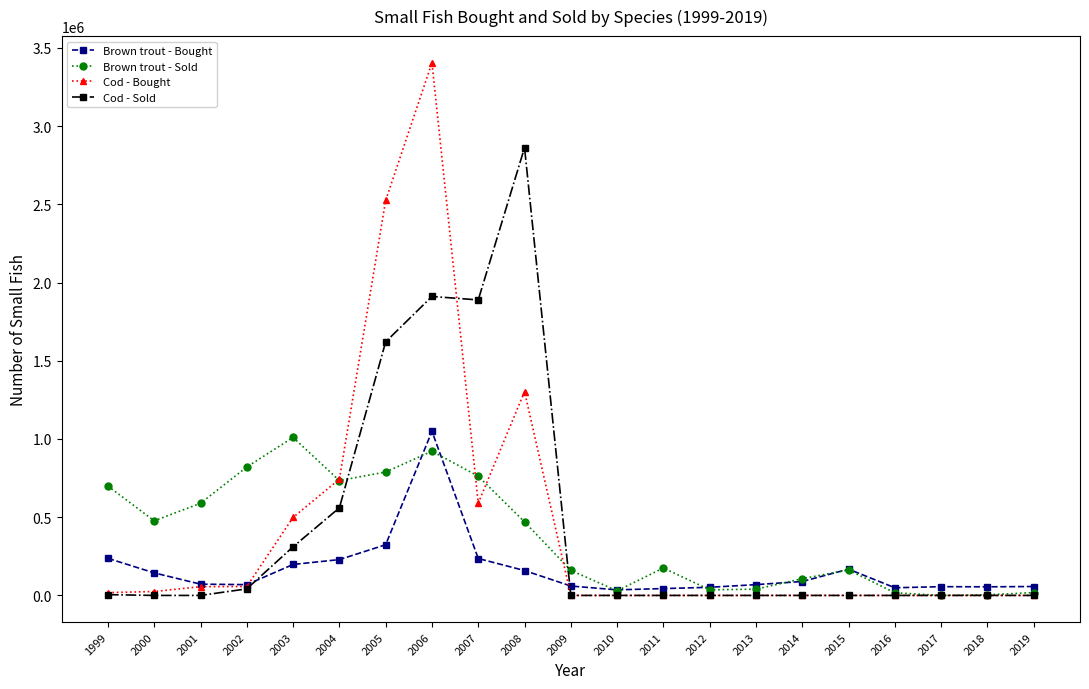

List the series in order of their peak value, lowest first.

Brown trout - Sold, Brown trout - Bought, Cod - Sold, Cod - Bought